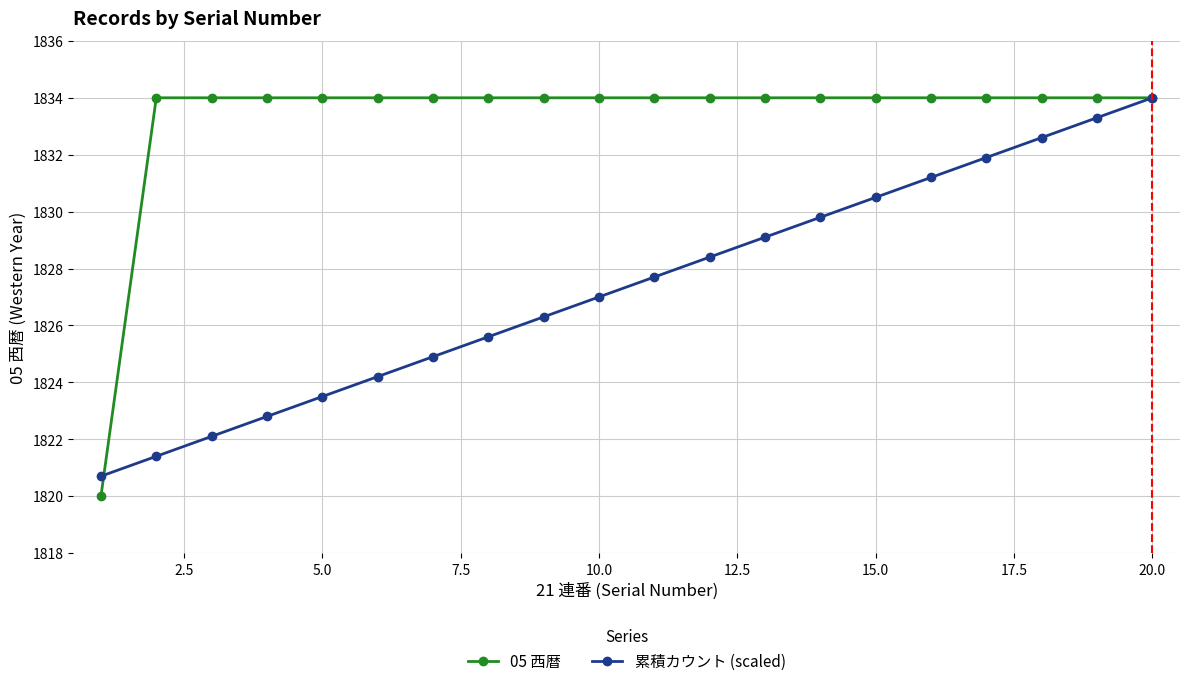

Which series has the largest total across all categories?

05 西暦